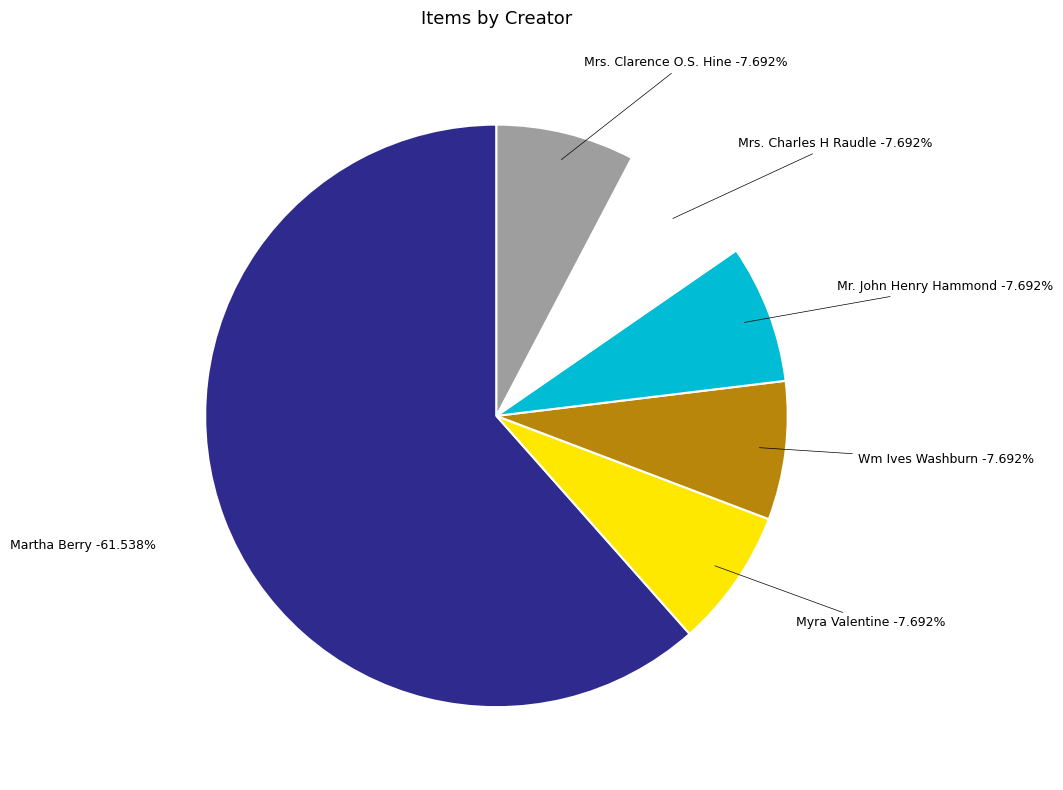

What percentage is the Wm Ives Washburn slice, to the nearest percent?

8%